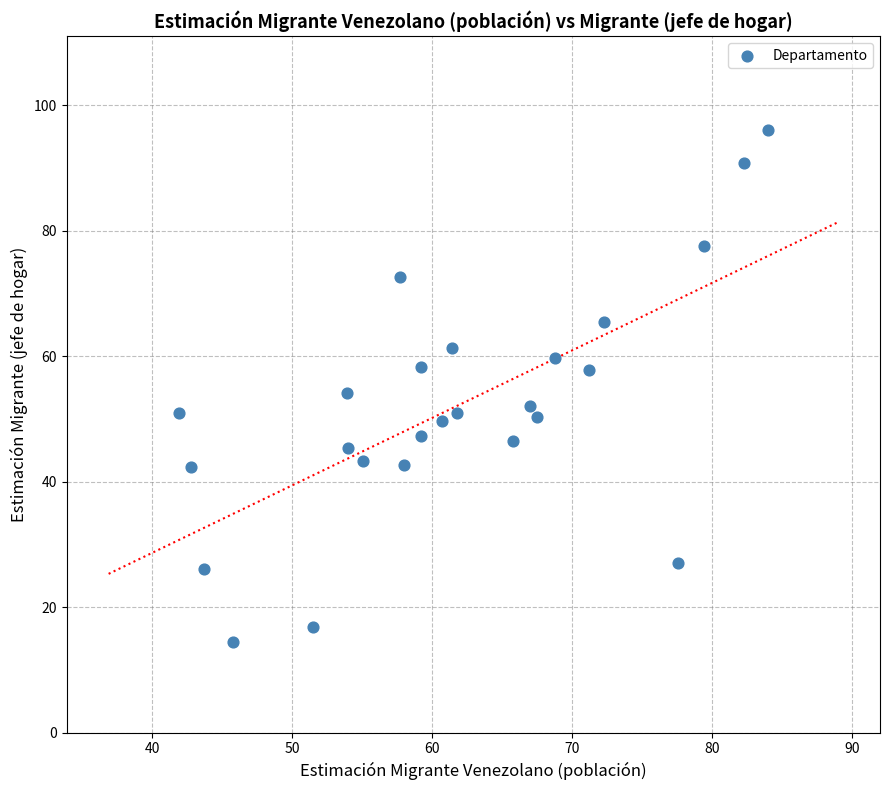

What is the range of Y values (max minus min)?

81.5